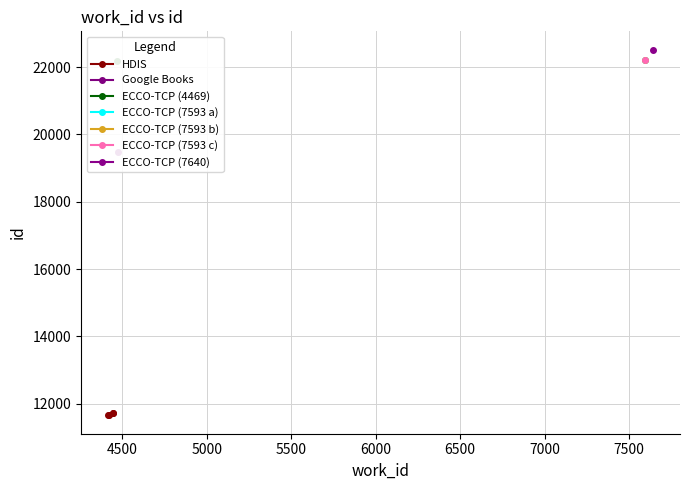

True or false: HDIS has more than 1 points higher than both neighbors.

False